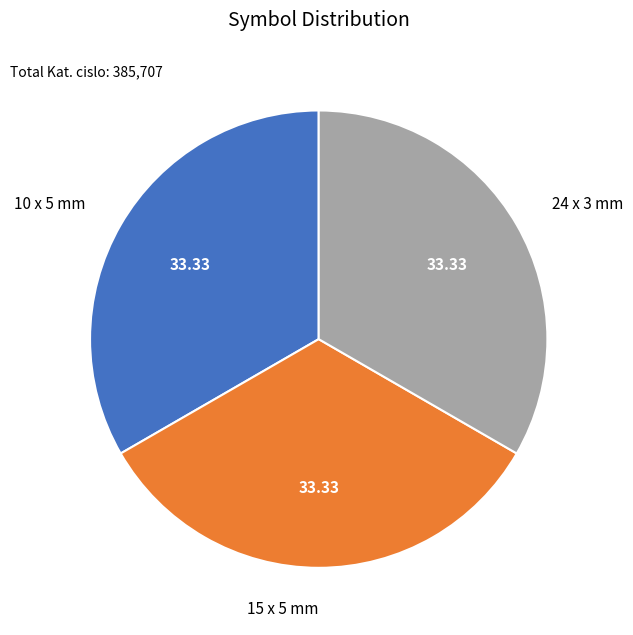

Do 15 x 5 mm and 24 x 3 mm together represent more than half of the pie?

Yes